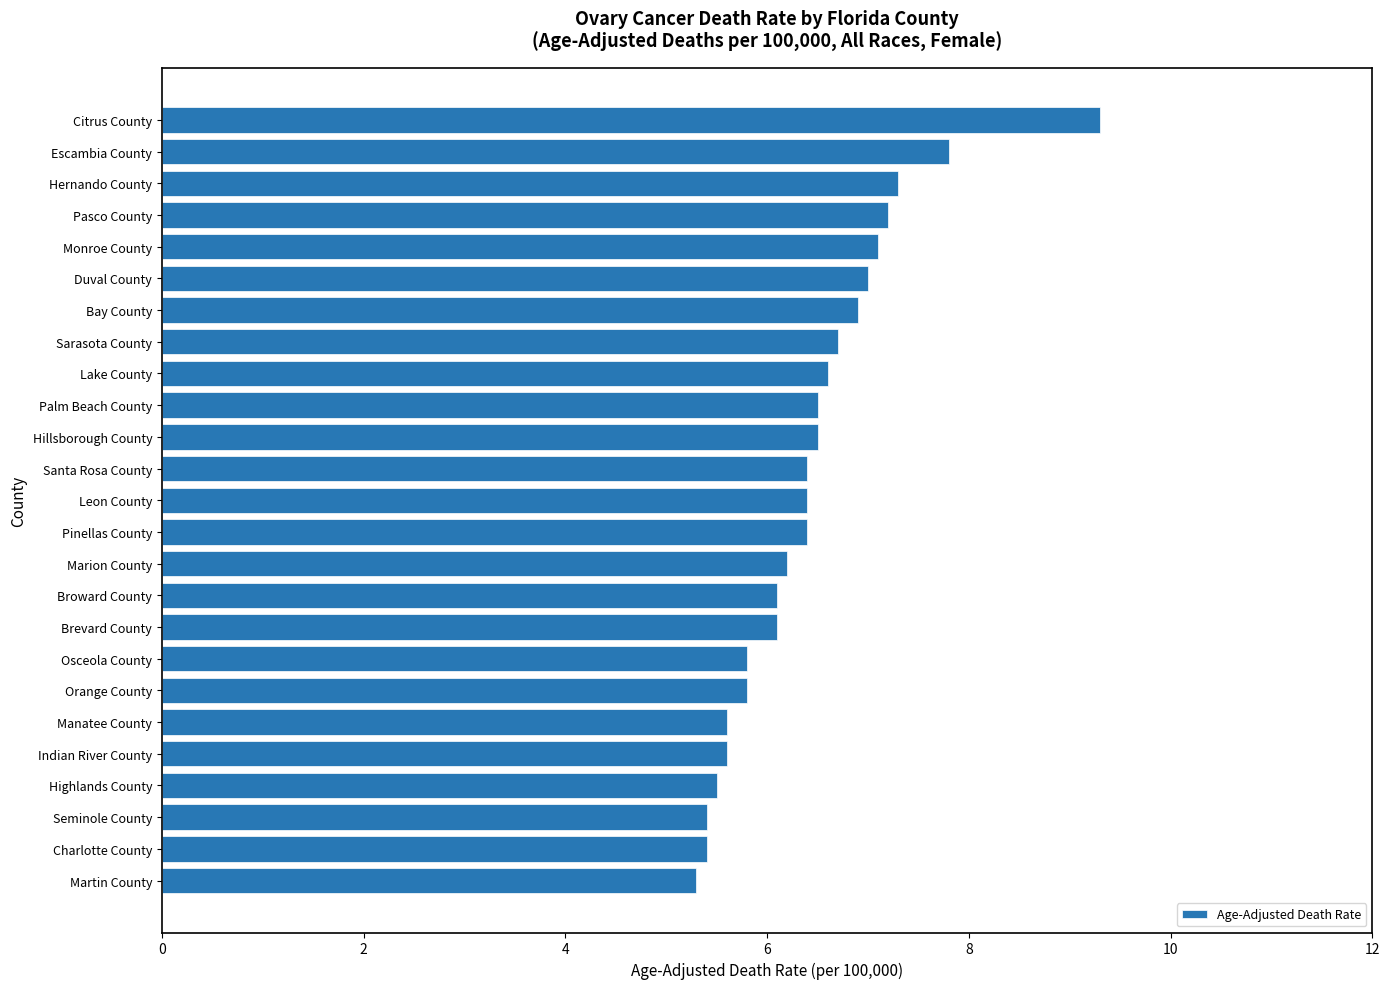

Approximately how many times larger is the value at Martin County compared to Sarasota County?

0.8